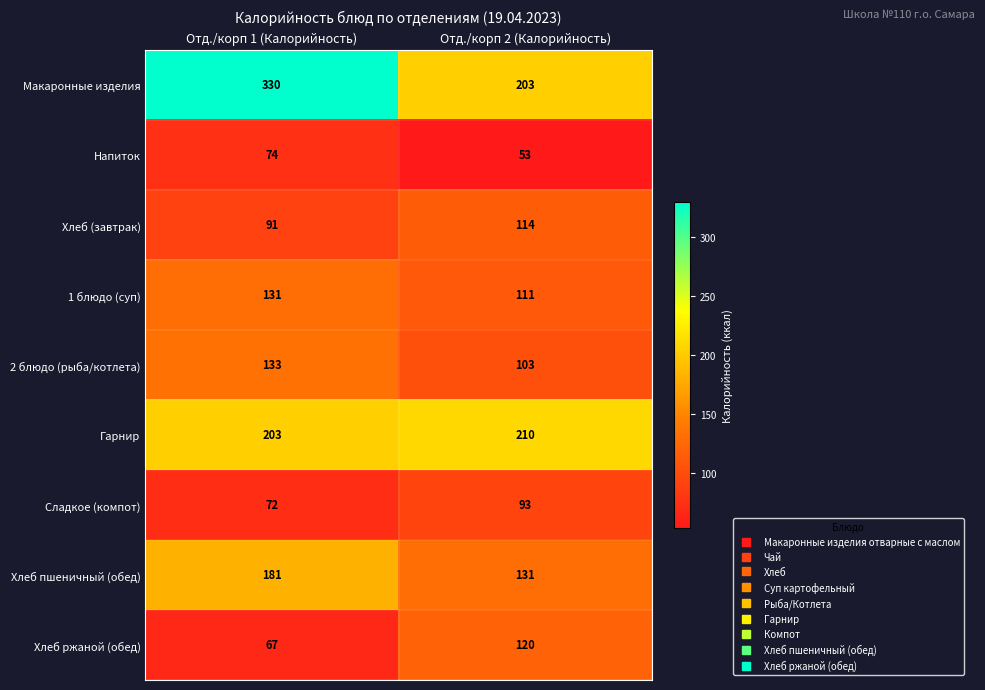

Rank the series at Отд./корп 2 (Калорийность) from lowest to highest value.

Напиток, Сладкое (компот), 2 блюдо (рыба/котлета), 1 блюдо (суп), Хлеб (завтрак), Хлеб ржаной (обед), Хлеб пшеничный (обед), Макаронные изделия, Гарнир